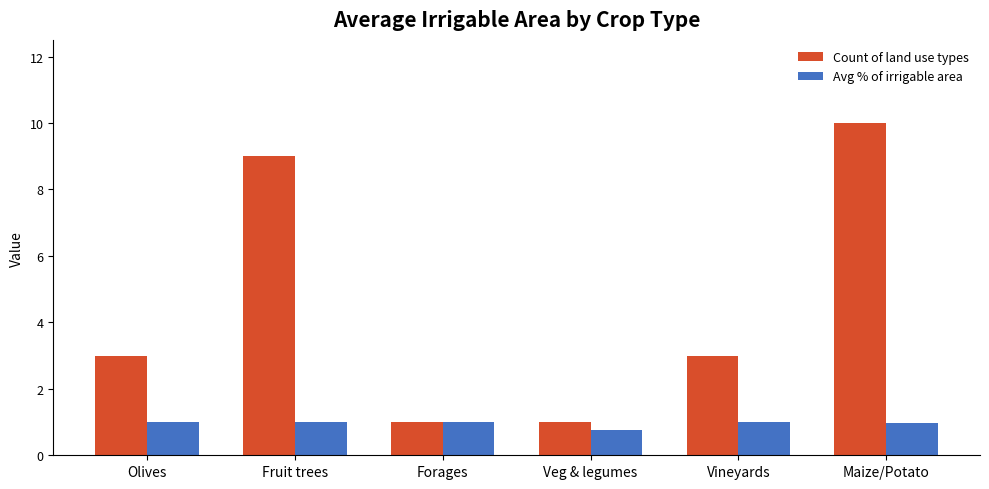

What position from the right is Veg & legumes?

3